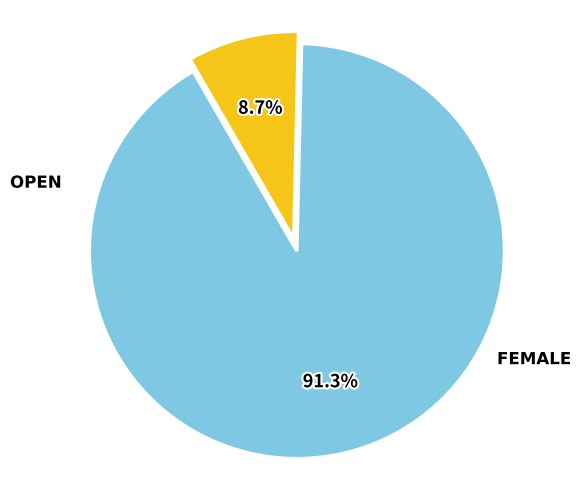

Does any single category account for the majority?

Yes